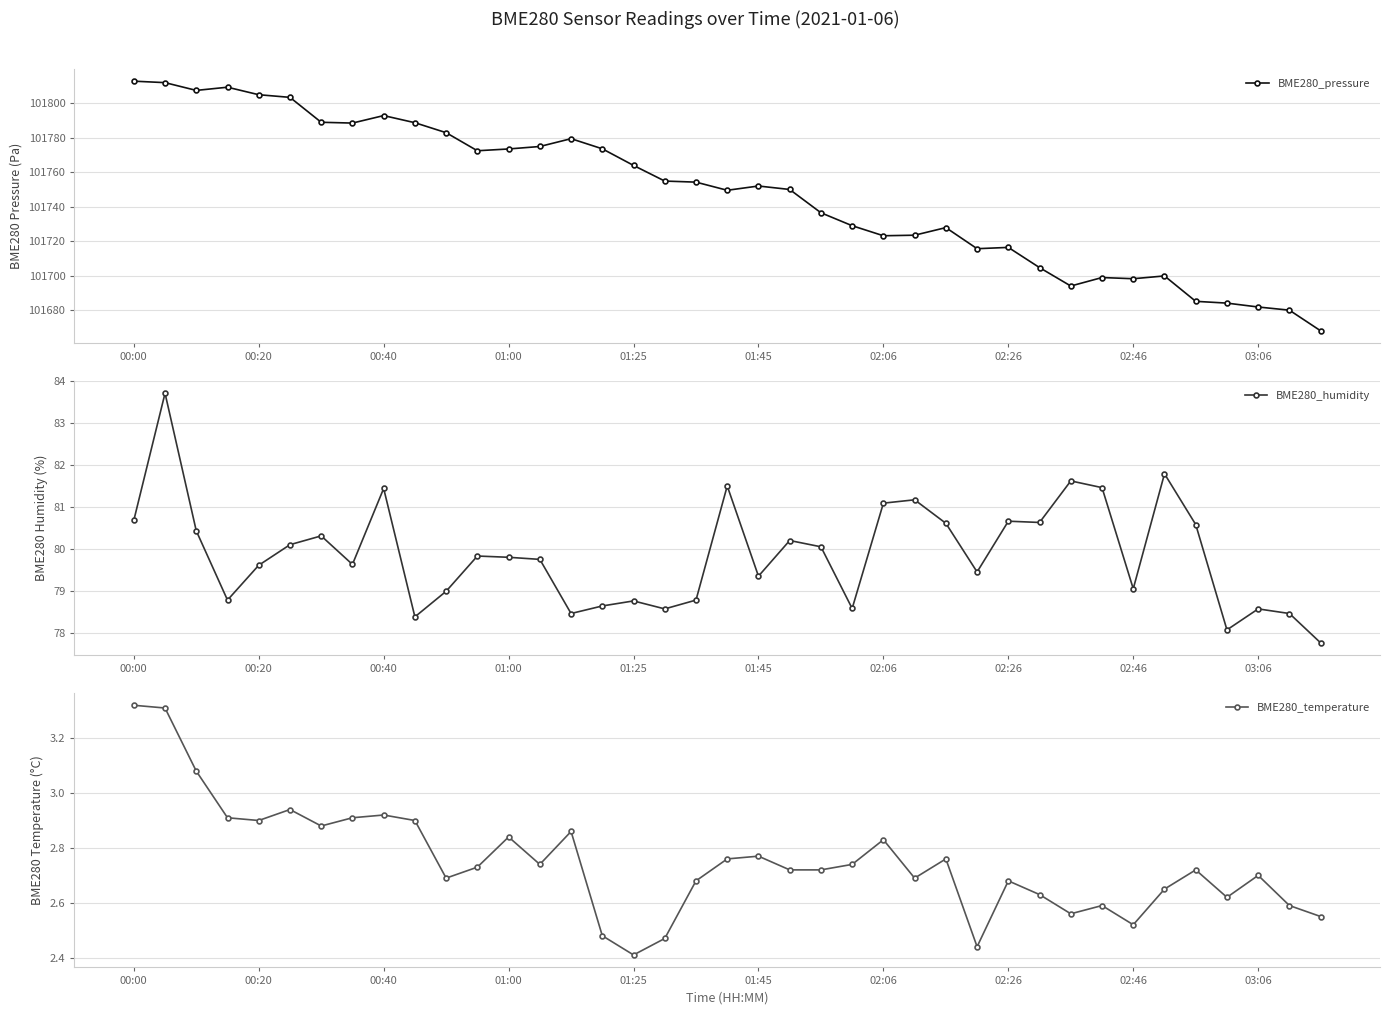

How many lines are shown in the chart?

3